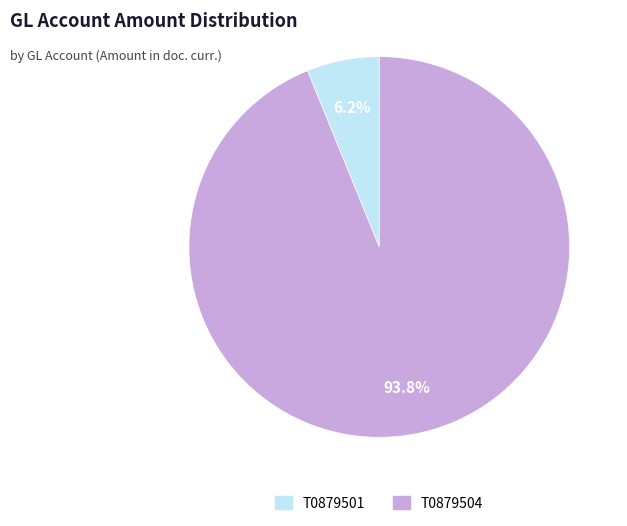

What percentage is the T0879504 slice, to the nearest percent?

94%